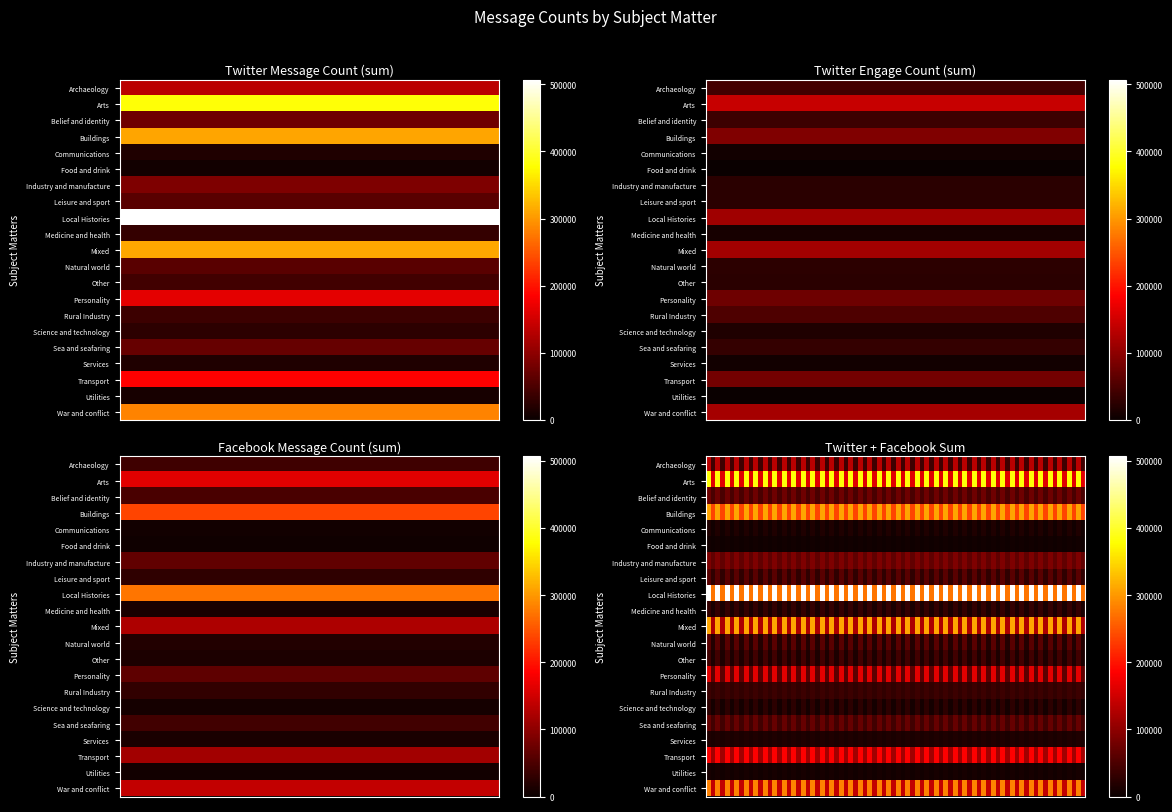

Is it true that Other equals 28468 at 0?

False